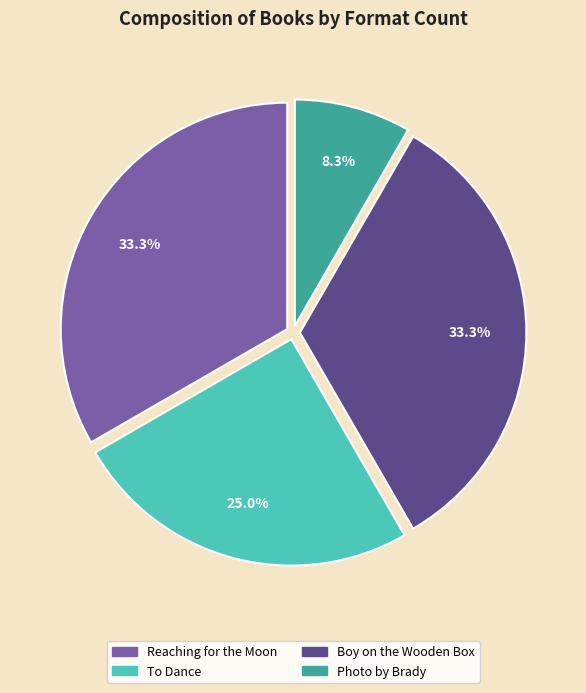

What portion of the pie excludes Photo by Brady?

91.7%